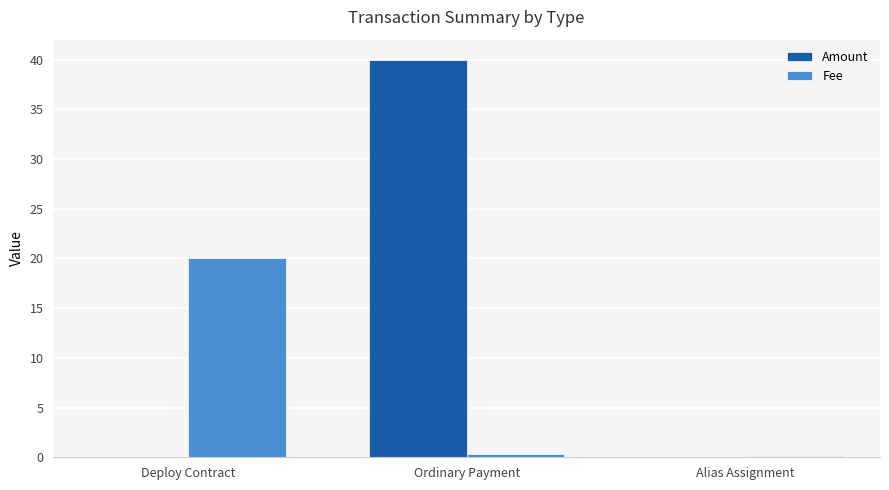

Which category has the highest value in the Fee series?

Deploy Contract